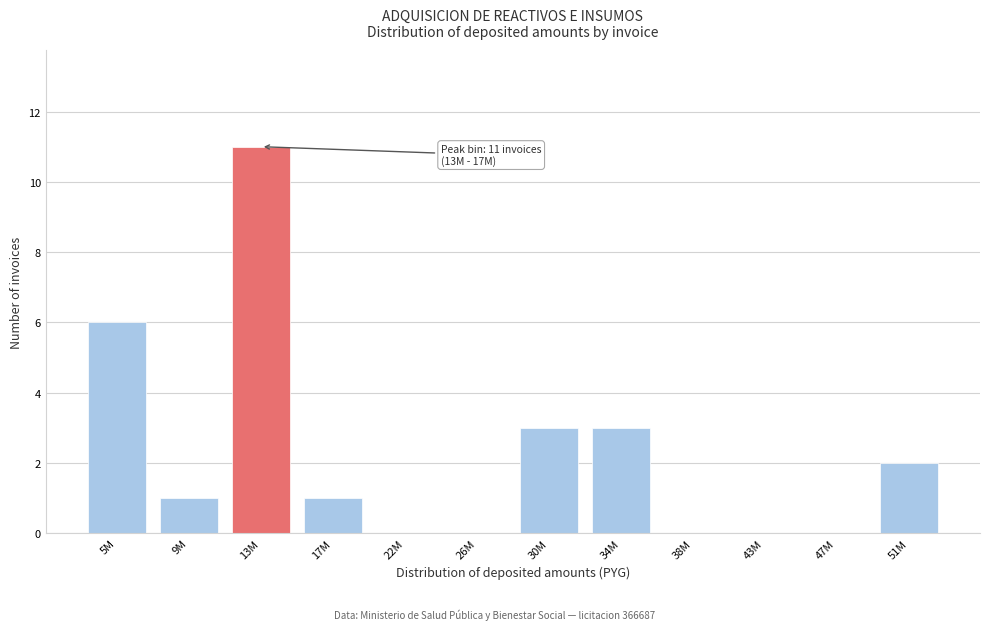

Reading left to right, extract all data points from this chart.

5M=6	9M=1	13M=11	17M=1	22M=0	26M=0	30M=3	34M=3	38M=0	43M=0	47M=0	51M=2